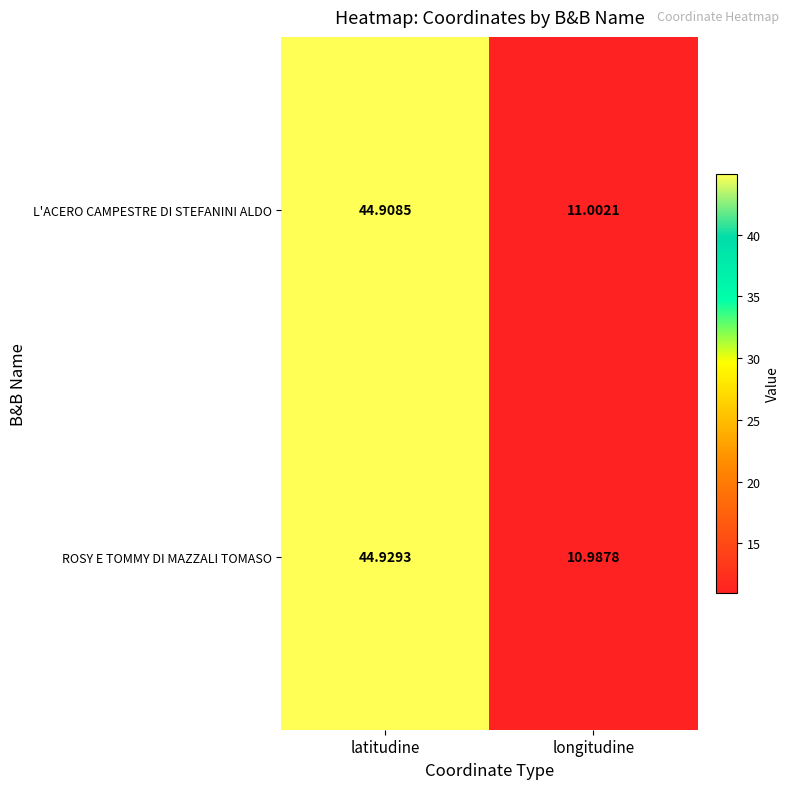

At which label does ROSY E TOMMY DI MAZZALI TOMASO first exceed 44?

latitudine